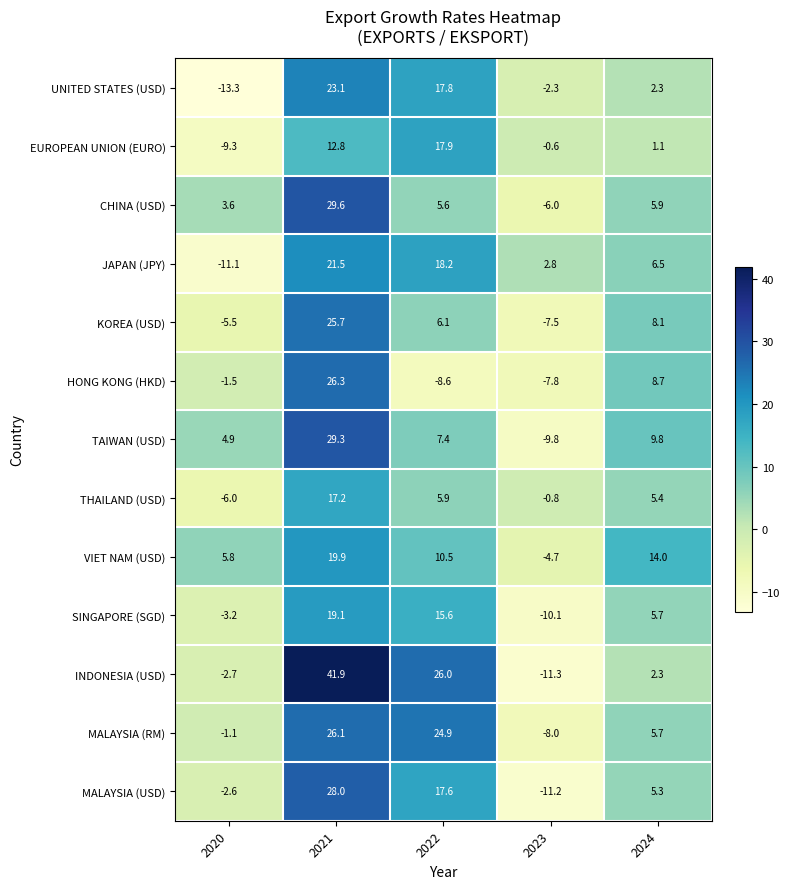

Which category has the highest value across all series?

2021